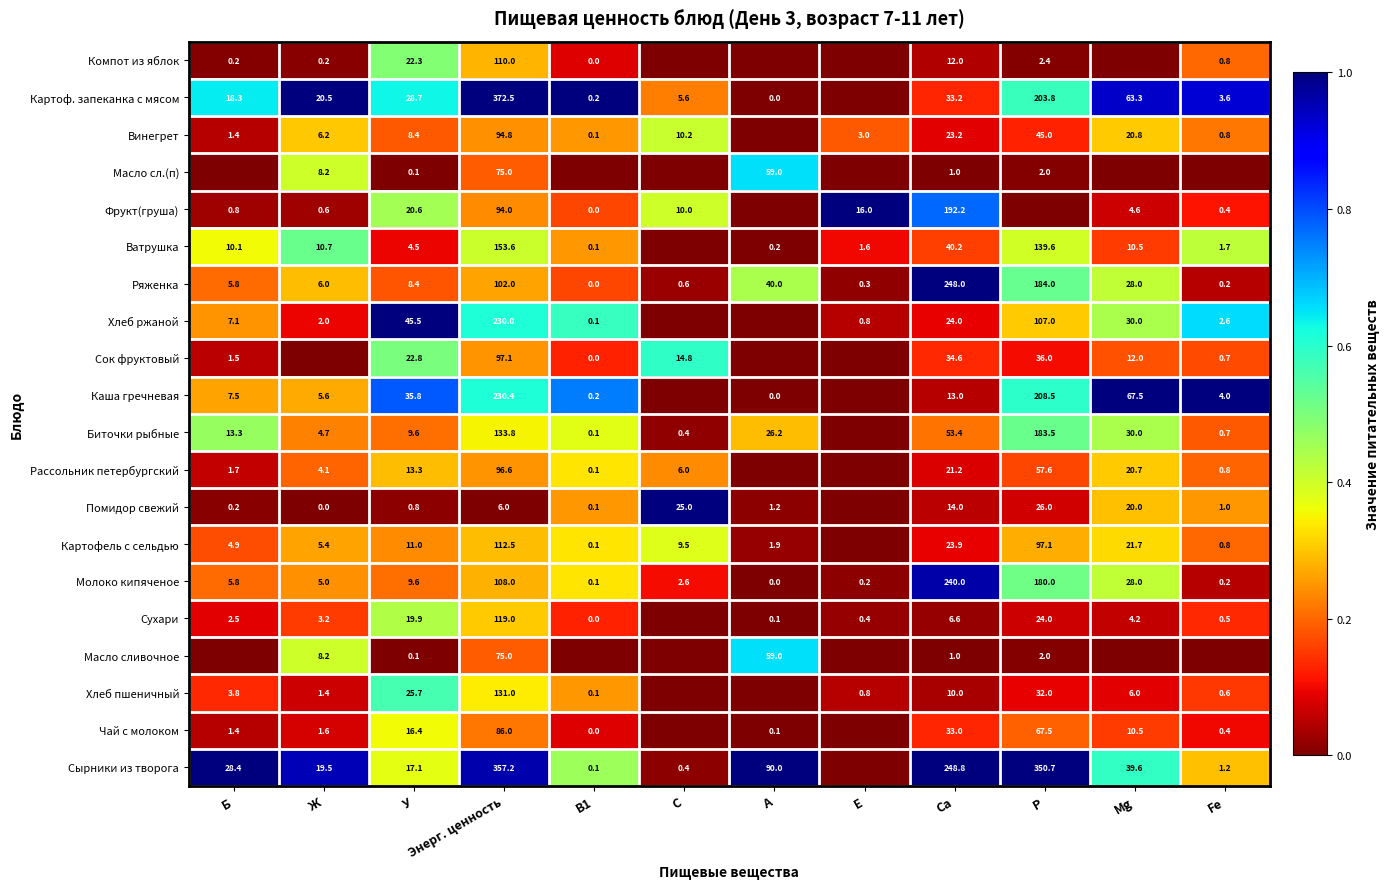

What is the difference between the Биточки рыбные values at C and Ca?

53.0